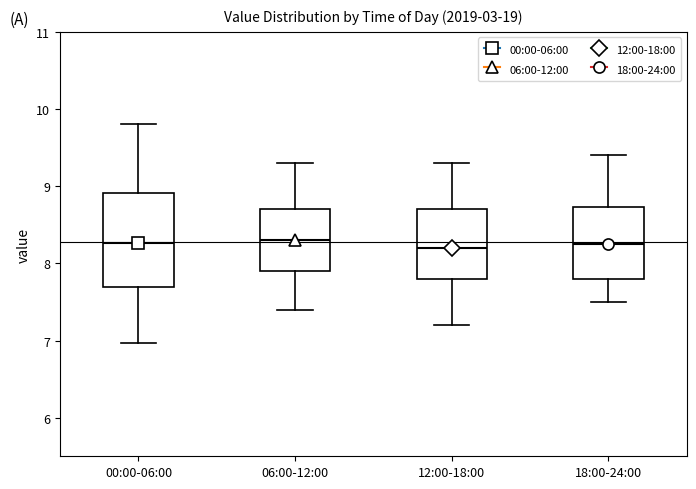

Which box is the tallest, from its lower edge to its upper edge?

00:00-06:00